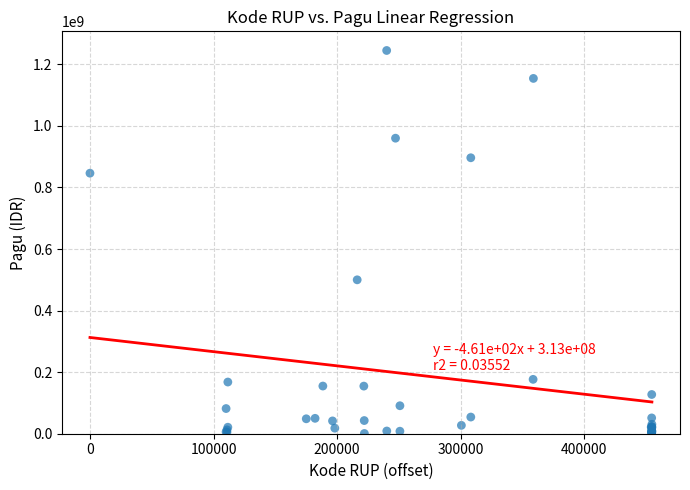

What Y value in the scatter plot is closest to 622840000?

499932000